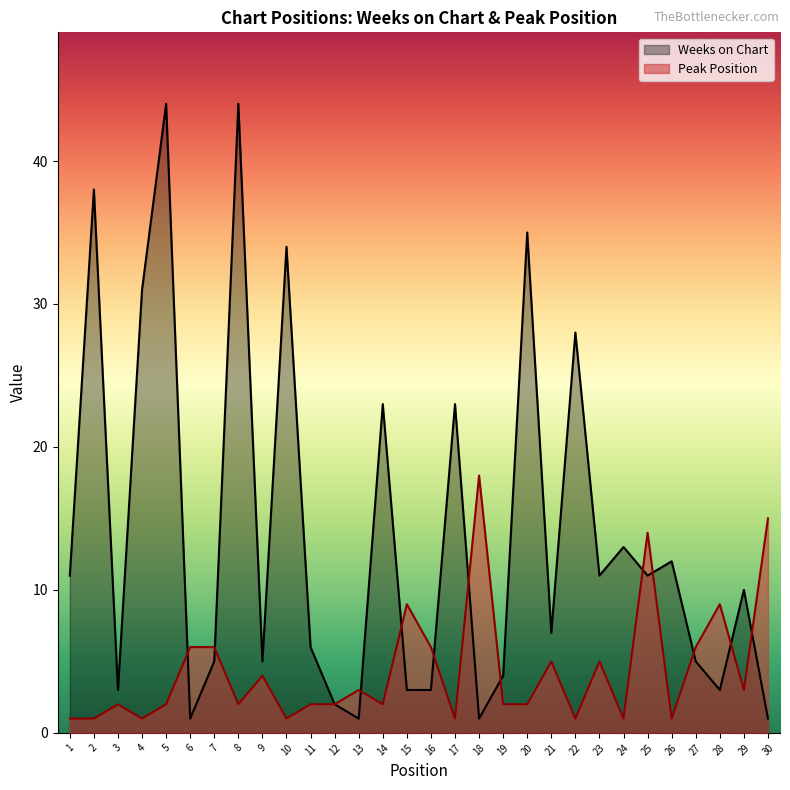

The Peak Position series shows 3 at 19. True or false?

False